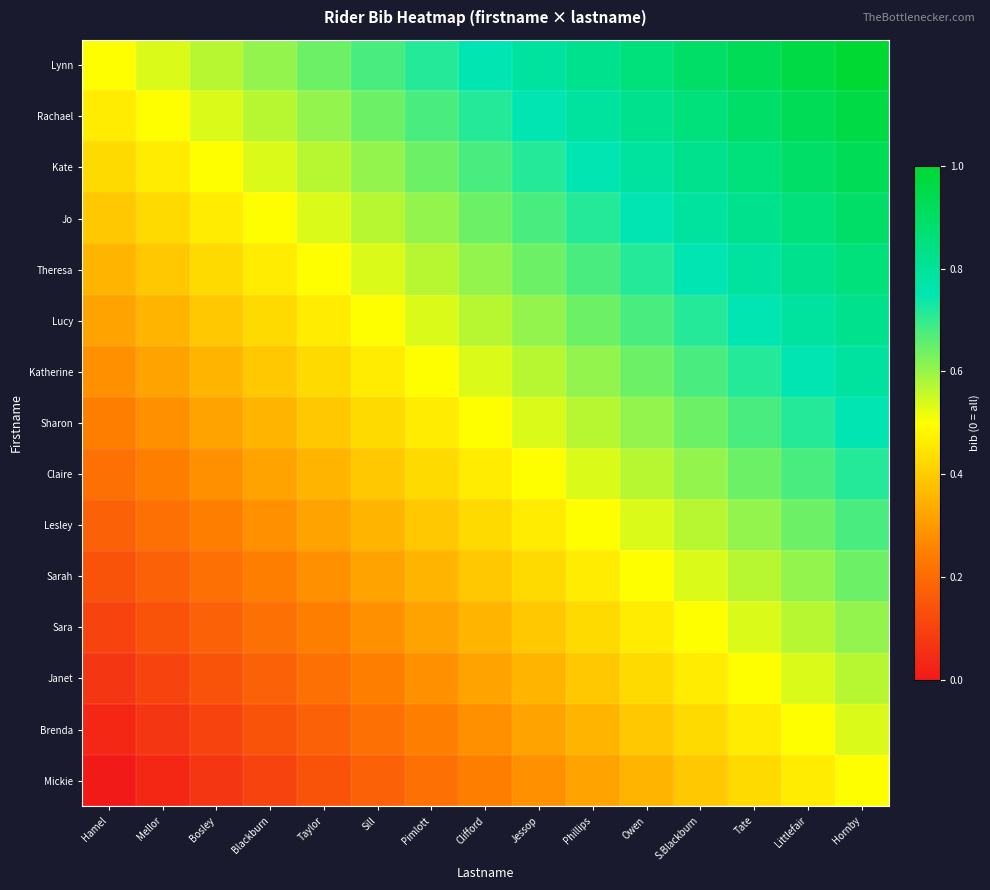

Reading right to left, transcribe all the data shown in this chart.

Lynn: Hornby=1.0	Littlefair=1.0	Tate=0.9	S.Blackburn=0.9	Owen=0.9	Phillips=0.8	Jessop=0.8	Clifford=0.7	Pimlott=0.7	Sill=0.7	Taylor=0.6	Blackburn=0.6	Bosley=0.6	Mellor=0.5	Hamel=0.5
Rachael: Hornby=1.0	Littlefair=0.9	Tate=0.9	S.Blackburn=0.9	Owen=0.8	Phillips=0.8	Jessop=0.7	Clifford=0.7	Pimlott=0.7	Sill=0.6	Taylor=0.6	Blackburn=0.6	Bosley=0.5	Mellor=0.5	Hamel=0.5
Kate: Hornby=0.9	Littlefair=0.9	Tate=0.9	S.Blackburn=0.8	Owen=0.8	Phillips=0.7	Jessop=0.7	Clifford=0.7	Pimlott=0.6	Sill=0.6	Taylor=0.6	Blackburn=0.5	Bosley=0.5	Mellor=0.5	Hamel=0.4
Jo: Hornby=0.9	Littlefair=0.9	Tate=0.8	S.Blackburn=0.8	Owen=0.7	Phillips=0.7	Jessop=0.7	Clifford=0.6	Pimlott=0.6	Sill=0.6	Taylor=0.5	Blackburn=0.5	Bosley=0.5	Mellor=0.4	Hamel=0.4
Theresa: Hornby=0.9	Littlefair=0.8	Tate=0.8	S.Blackburn=0.7	Owen=0.7	Phillips=0.7	Jessop=0.6	Clifford=0.6	Pimlott=0.6	Sill=0.5	Taylor=0.5	Blackburn=0.5	Bosley=0.4	Mellor=0.4	Hamel=0.4
Lucy: Hornby=0.8	Littlefair=0.8	Tate=0.7	S.Blackburn=0.7	Owen=0.7	Phillips=0.6	Jessop=0.6	Clifford=0.6	Pimlott=0.5	Sill=0.5	Taylor=0.5	Blackburn=0.4	Bosley=0.4	Mellor=0.4	Hamel=0.3
Katherine: Hornby=0.8	Littlefair=0.7	Tate=0.7	S.Blackburn=0.7	Owen=0.6	Phillips=0.6	Jessop=0.6	Clifford=0.5	Pimlott=0.5	Sill=0.5	Taylor=0.4	Blackburn=0.4	Bosley=0.4	Mellor=0.3	Hamel=0.3
Sharon: Hornby=0.7	Littlefair=0.7	Tate=0.7	S.Blackburn=0.6	Owen=0.6	Phillips=0.6	Jessop=0.5	Clifford=0.5	Pimlott=0.5	Sill=0.4	Taylor=0.4	Blackburn=0.4	Bosley=0.3	Mellor=0.3	Hamel=0.2
Claire: Hornby=0.7	Littlefair=0.7	Tate=0.6	S.Blackburn=0.6	Owen=0.6	Phillips=0.5	Jessop=0.5	Clifford=0.5	Pimlott=0.4	Sill=0.4	Taylor=0.4	Blackburn=0.3	Bosley=0.3	Mellor=0.2	Hamel=0.2
Lesley: Hornby=0.7	Littlefair=0.6	Tate=0.6	S.Blackburn=0.6	Owen=0.5	Phillips=0.5	Jessop=0.5	Clifford=0.4	Pimlott=0.4	Sill=0.4	Taylor=0.3	Blackburn=0.3	Bosley=0.2	Mellor=0.2	Hamel=0.2
Sarah: Hornby=0.6	Littlefair=0.6	Tate=0.6	S.Blackburn=0.5	Owen=0.5	Phillips=0.5	Jessop=0.4	Clifford=0.4	Pimlott=0.4	Sill=0.3	Taylor=0.3	Blackburn=0.2	Bosley=0.2	Mellor=0.2	Hamel=0.1
Sara: Hornby=0.6	Littlefair=0.6	Tate=0.5	S.Blackburn=0.5	Owen=0.5	Phillips=0.4	Jessop=0.4	Clifford=0.4	Pimlott=0.3	Sill=0.3	Taylor=0.2	Blackburn=0.2	Bosley=0.2	Mellor=0.1	Hamel=0.1
Janet: Hornby=0.6	Littlefair=0.5	Tate=0.5	S.Blackburn=0.5	Owen=0.4	Phillips=0.4	Jessop=0.4	Clifford=0.3	Pimlott=0.3	Sill=0.2	Taylor=0.2	Blackburn=0.2	Bosley=0.1	Mellor=0.1	Hamel=0.1
Brenda: Hornby=0.5	Littlefair=0.5	Tate=0.5	S.Blackburn=0.4	Owen=0.4	Phillips=0.4	Jessop=0.3	Clifford=0.3	Pimlott=0.2	Sill=0.2	Taylor=0.2	Blackburn=0.1	Bosley=0.1	Mellor=0.1	Hamel=0.0
Mickie: Hornby=0.5	Littlefair=0.5	Tate=0.4	S.Blackburn=0.4	Owen=0.4	Phillips=0.3	Jessop=0.3	Clifford=0.2	Pimlott=0.2	Sill=0.2	Taylor=0.1	Blackburn=0.1	Bosley=0.1	Mellor=0.0	Hamel=0.0